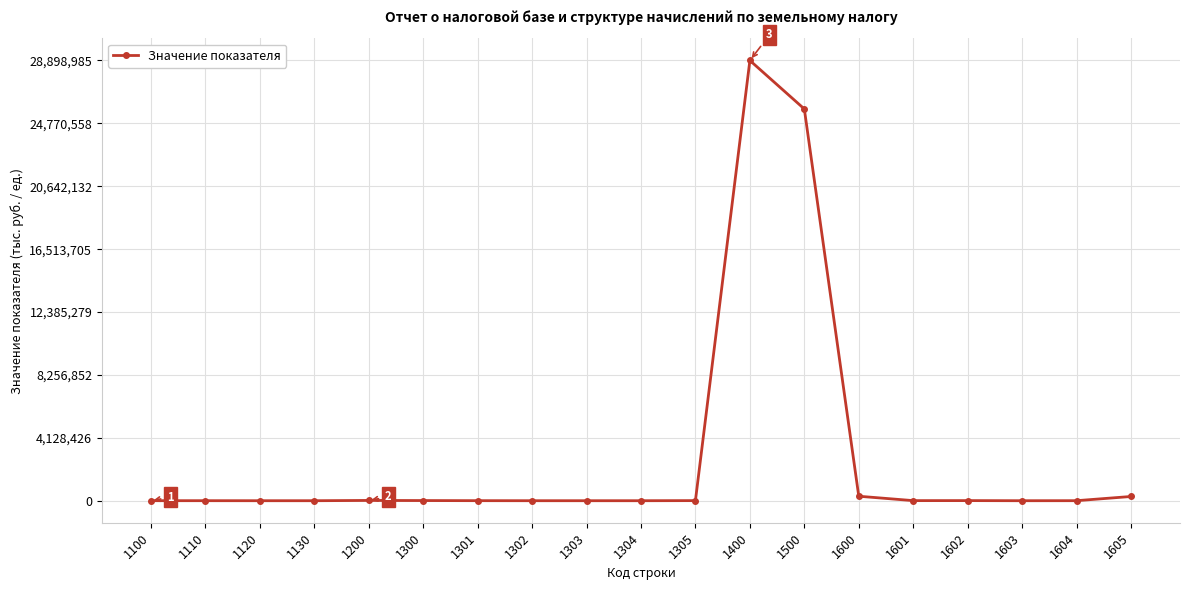

Approximately how many times larger is the value at 1601 compared to 1305?

0.9